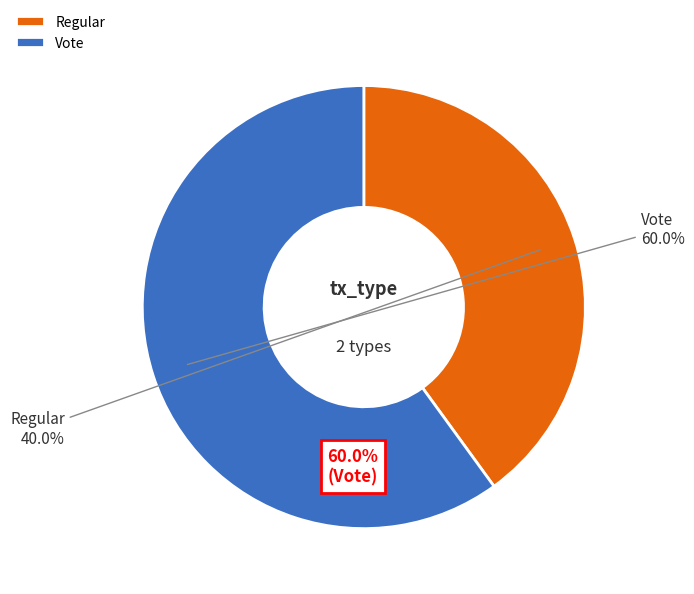

To the nearest percent, what is the difference between the largest and smallest slice percentages?

20%